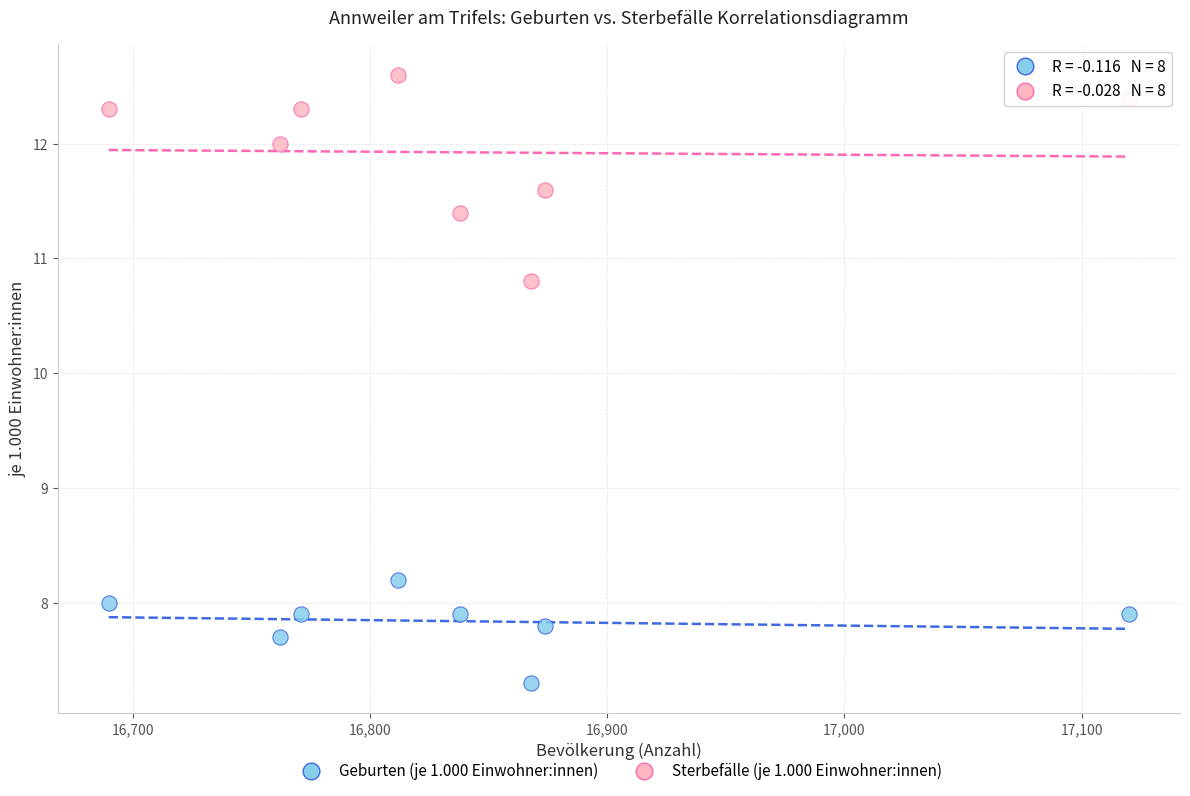

Across all data points, what is the range of X values (max minus min)?

430.0